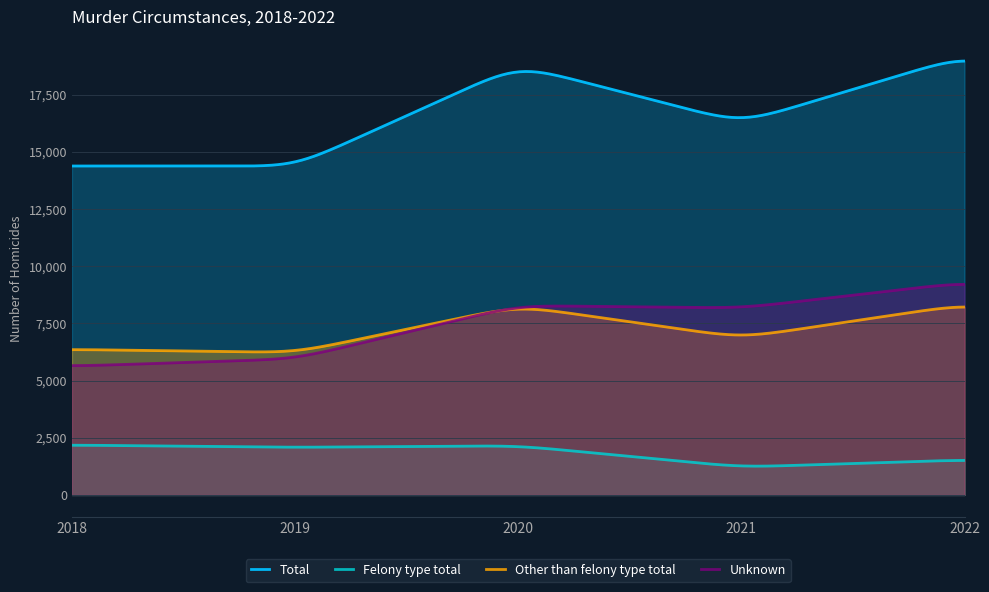

The value of Other than felony type total at 2019 is 6225. True or false?

True